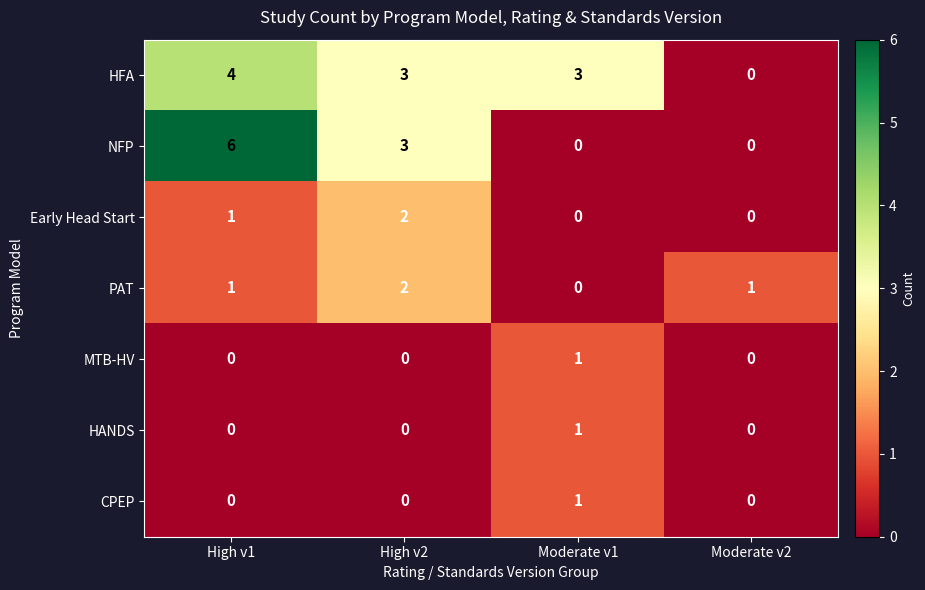

Where is Early Head Start nearest to the value 1?

High v1